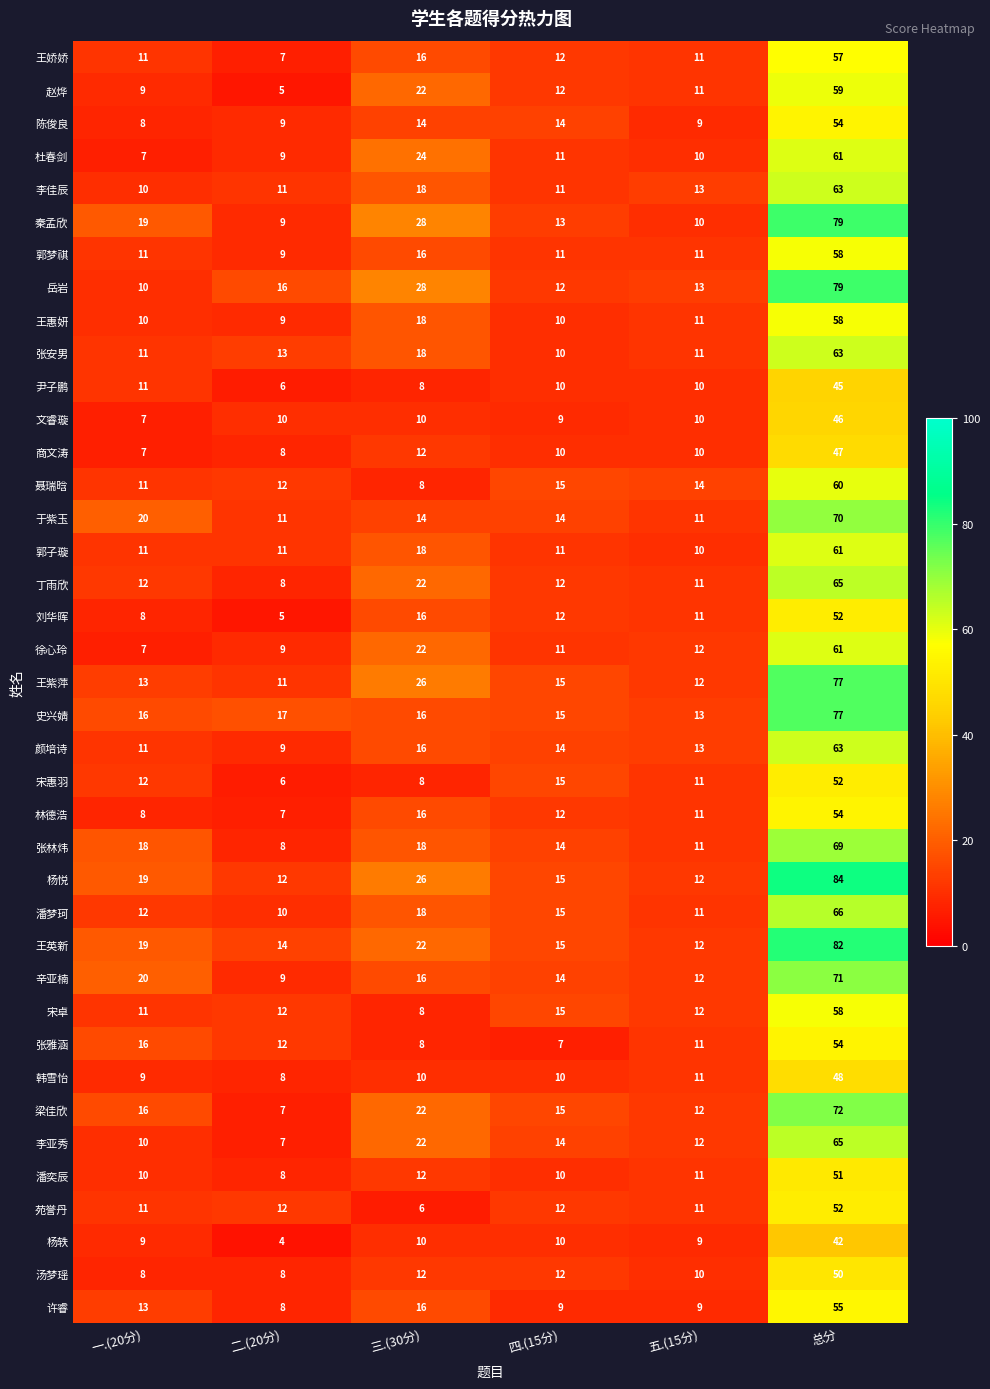

What is the difference between the highest and lowest values at 总分?

42